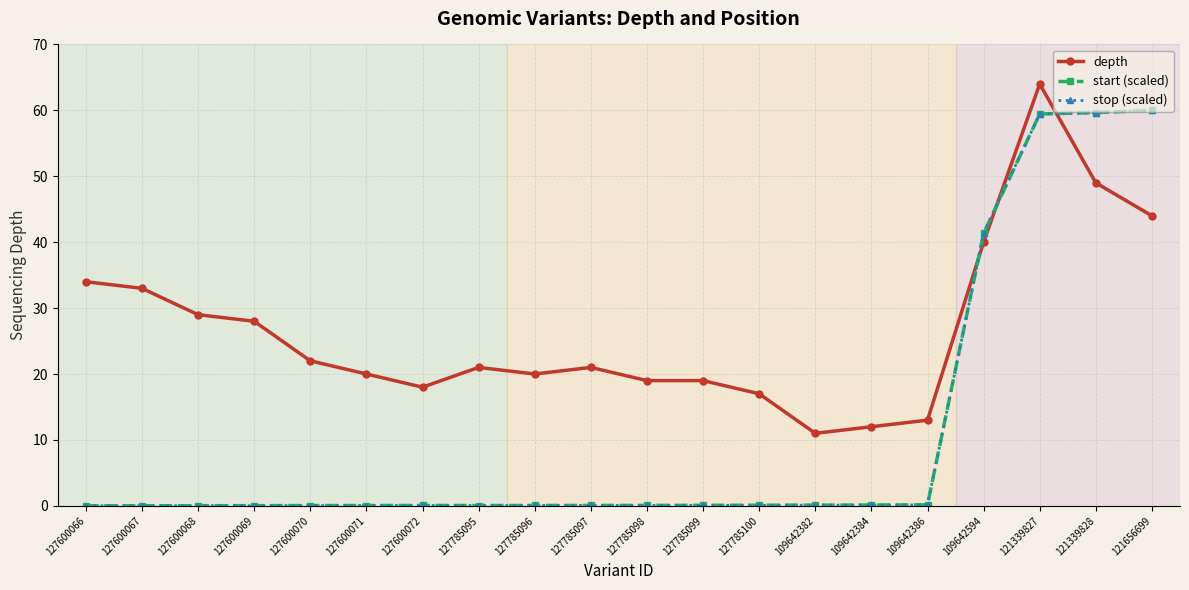

The depth series shows 9.0 at 109642386. True or false?

False